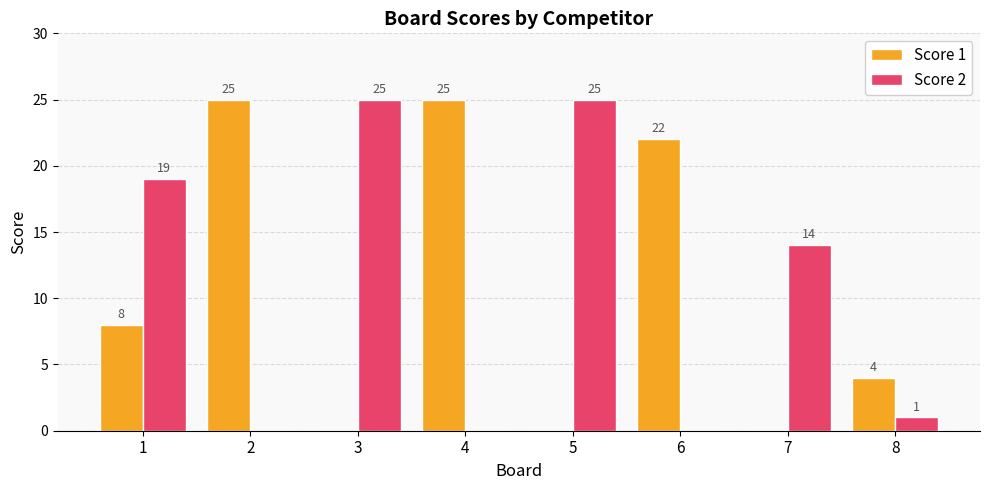

What are all the series names shown in the legend?

Score 1, Score 2